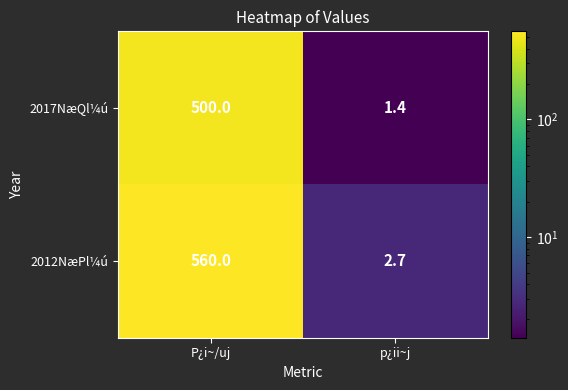

Between P¿i~/uj and p¿ii~j, which series saw the biggest shift?

2012NæPl¼ú